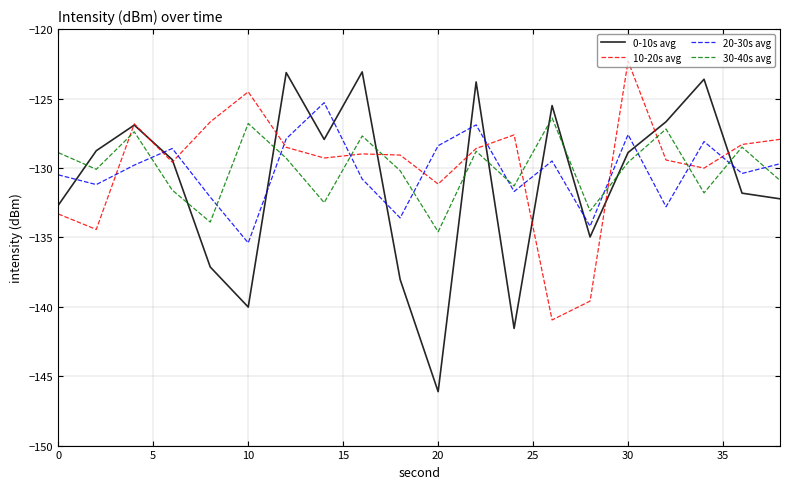

Which series has the largest range (max minus min)?

0-10s avg